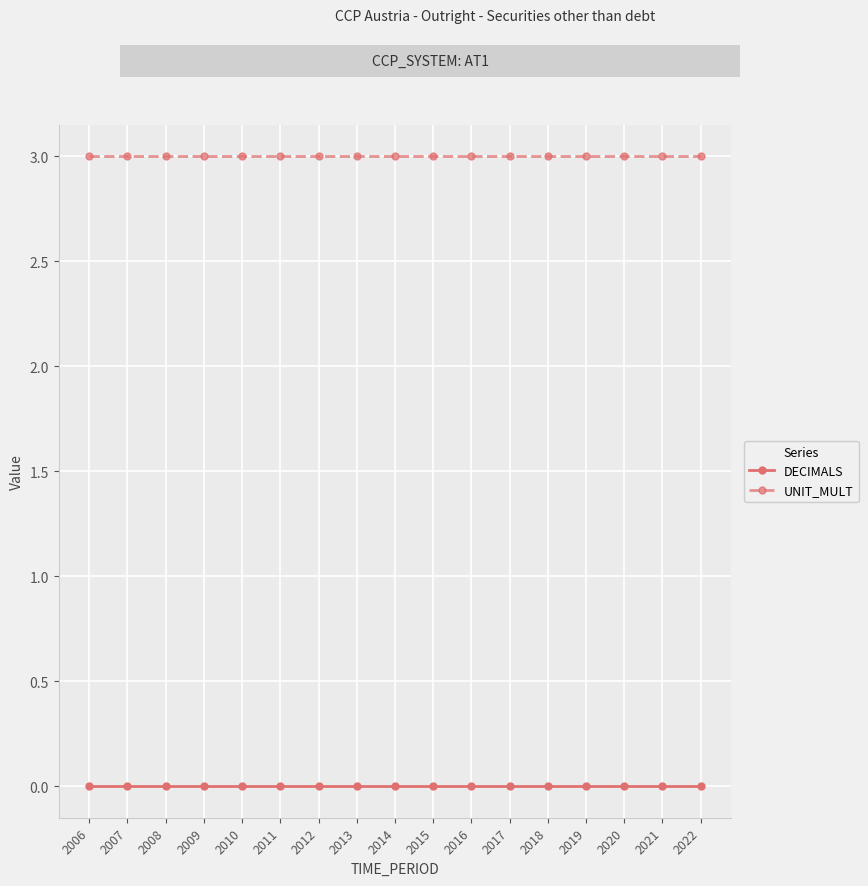

What is the greatest value displayed?

3